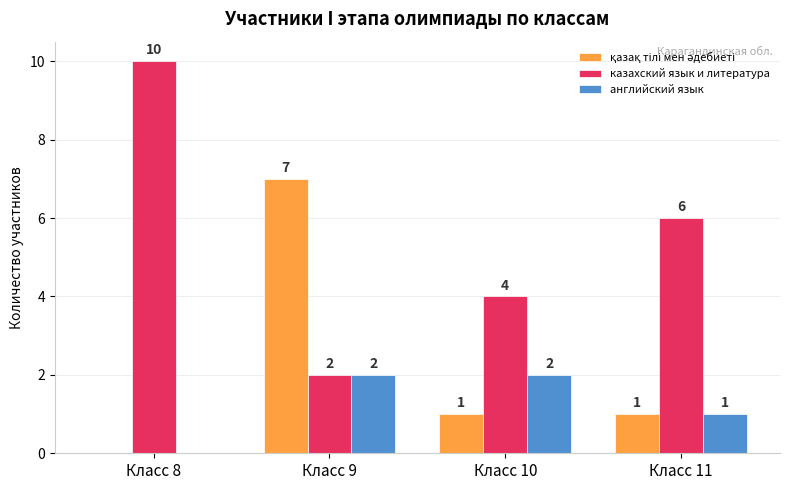

How many values in английский язык are above zero?

3